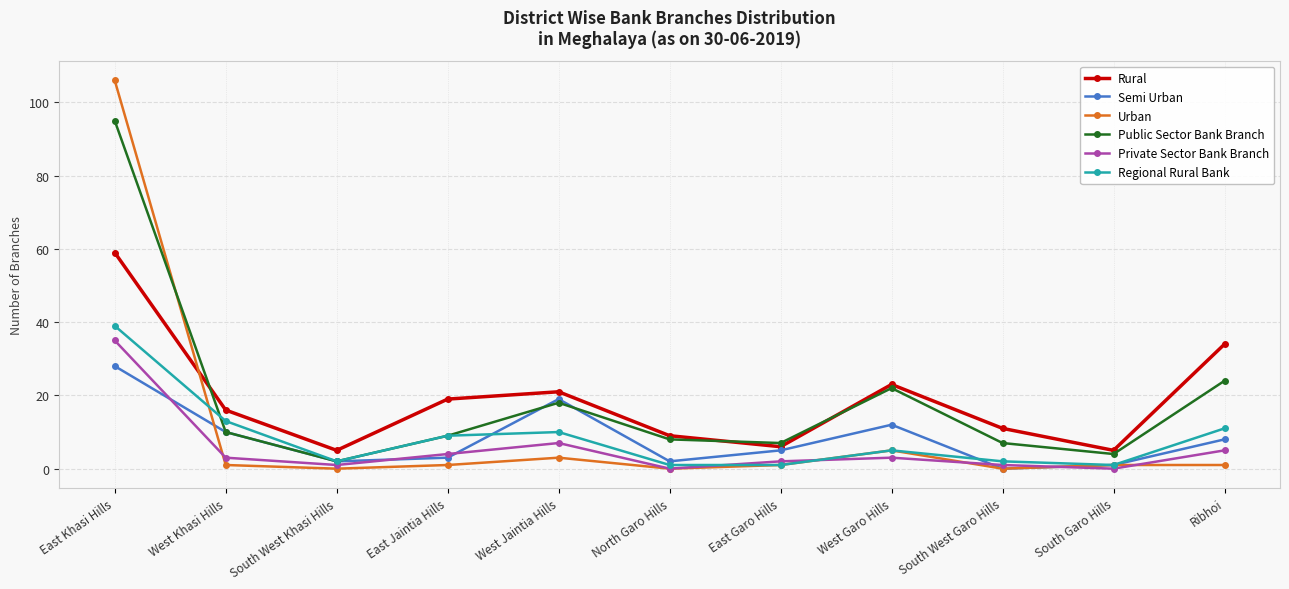

The value of Private Sector Bank Branch at East Khasi Hills is 9. True or false?

False